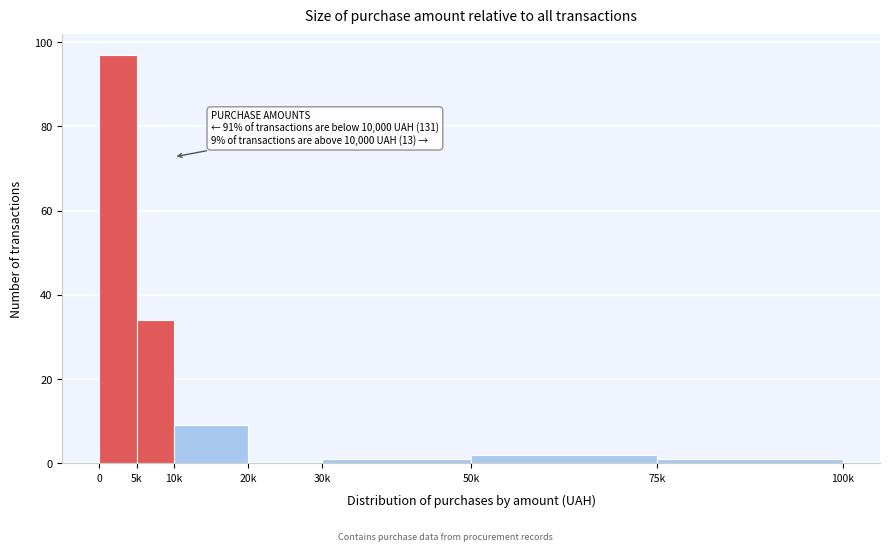

Reading left to right, what are all the values shown in this chart?

0=97	5k=34	10k=9	20k=0	30k=1	50k=2	75k=1